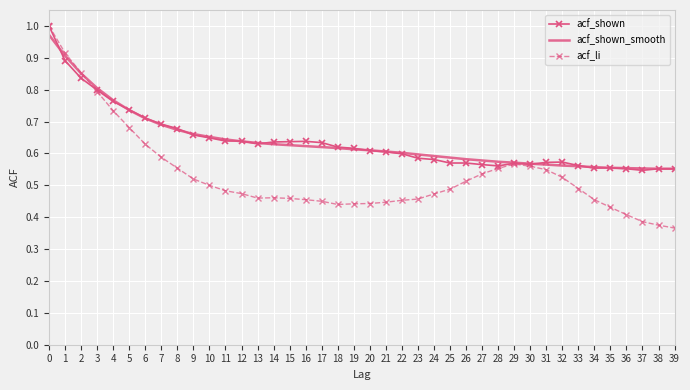

What is the sum of all acf_shown values?

25.5